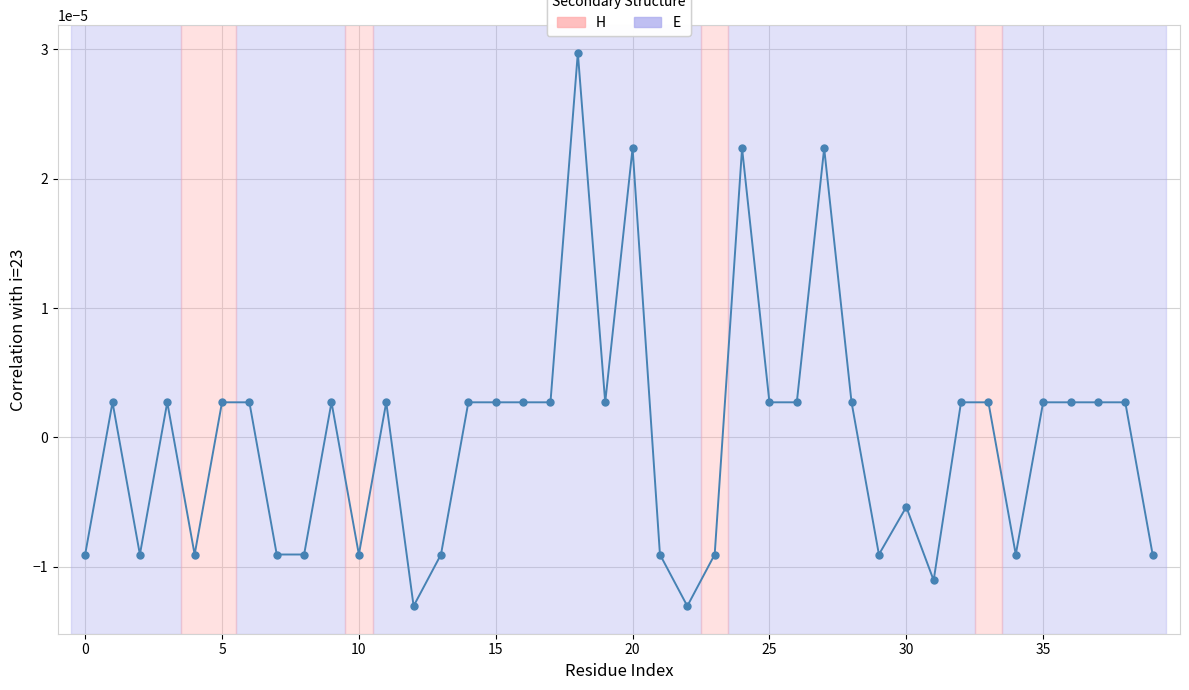

How many data points are less than 0?

16